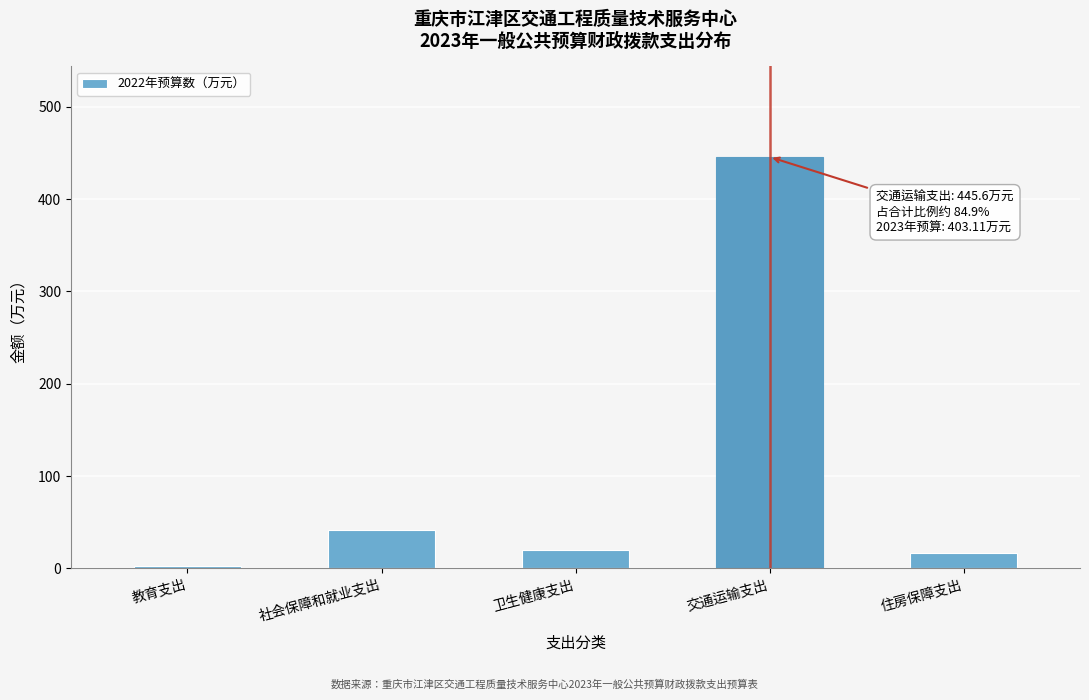

Reading left to right, list all the values displayed in this chart.

2.0	41.8	19.5	445.6	16.1